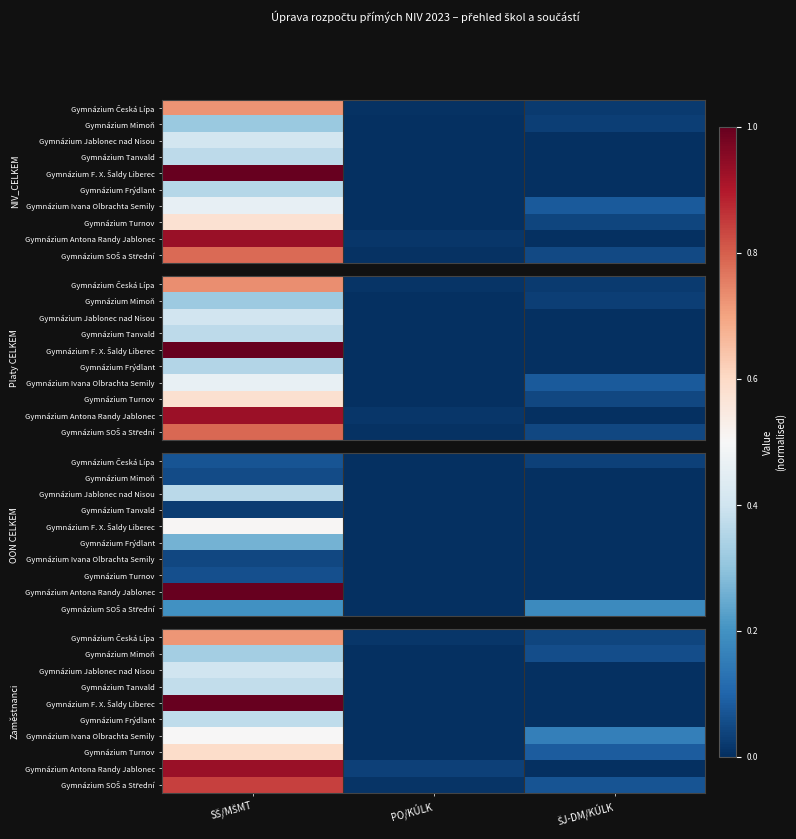

The Gymnázium Jablonec nad Nisou series shows 0.0 at ŠJ-DM/KÚLK. True or false?

True